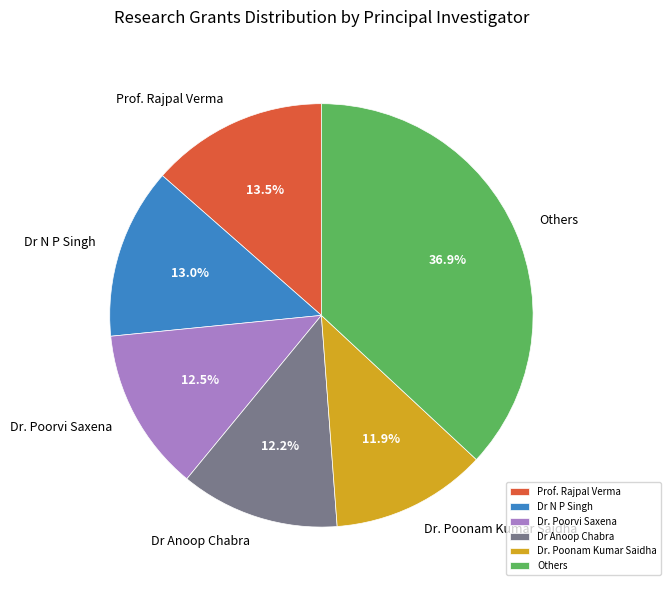

To the nearest percent, what is the difference between the largest and smallest slice percentages?

25%